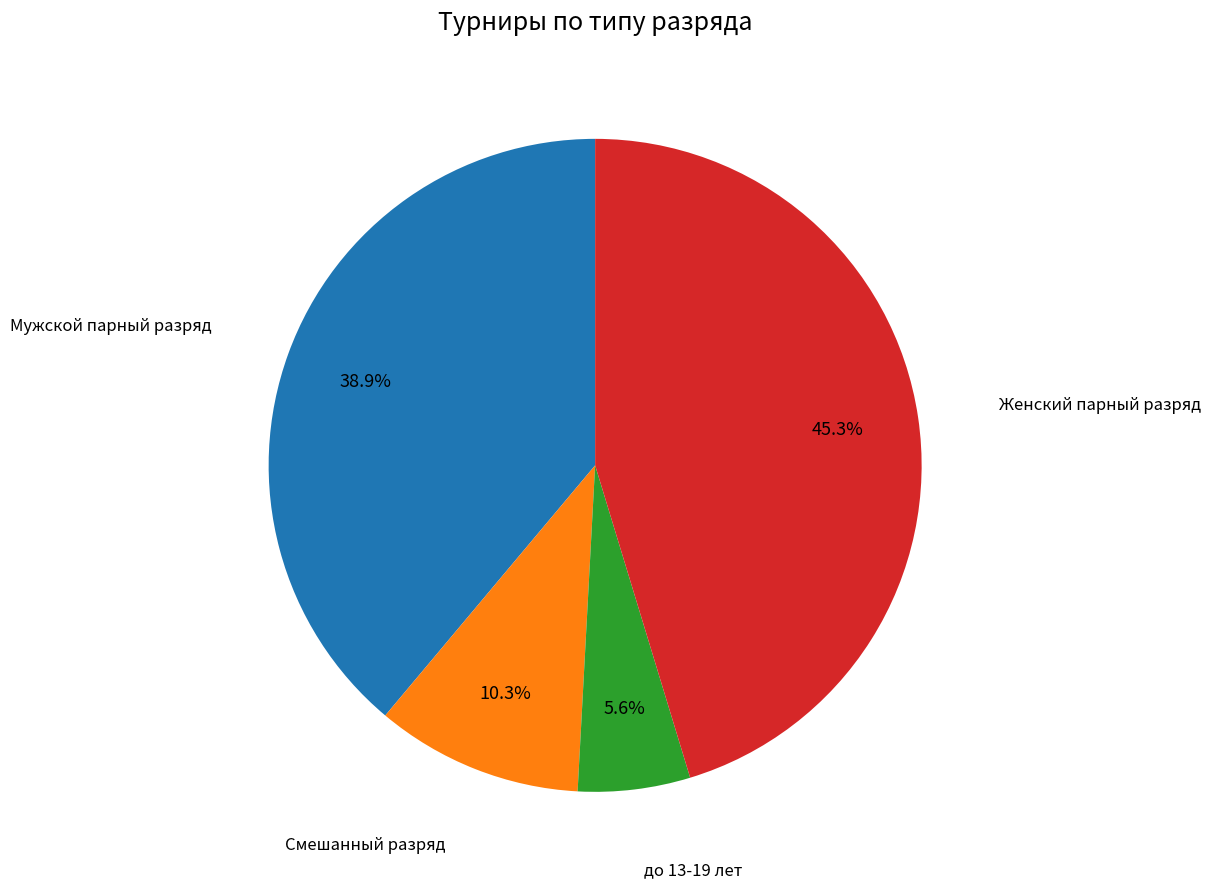

Which has a higher value, Мужской парный разряд or до 13-19 лет?

Мужской парный разряд